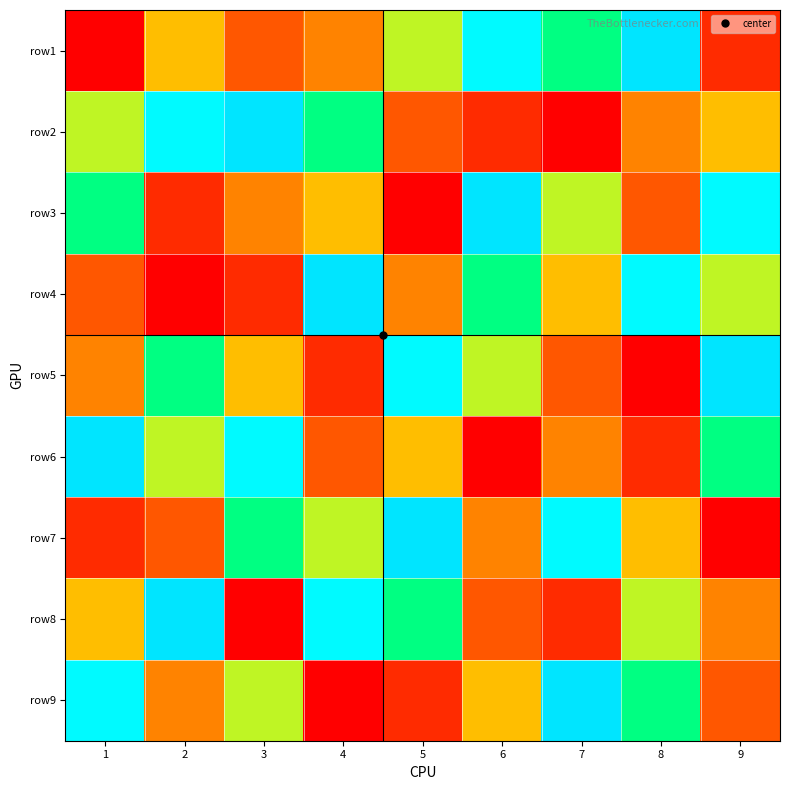

Reading left to right, list all the values displayed in this chart.

row1: 1=1	2=5	3=3	4=4	5=6	6=8	7=7	8=9	9=2
row2: 1=6	2=8	3=9	4=7	5=3	6=2	7=1	8=4	9=5
row3: 1=7	2=2	3=4	4=5	5=1	6=9	7=6	8=3	9=8
row4: 1=3	2=1	3=2	4=9	5=4	6=7	7=5	8=8	9=6
row5: 1=4	2=7	3=5	4=2	5=8	6=6	7=3	8=1	9=9
row6: 1=9	2=6	3=8	4=3	5=5	6=1	7=4	8=2	9=7
row7: 1=2	2=3	3=7	4=6	5=9	6=4	7=8	8=5	9=1
row8: 1=5	2=9	3=1	4=8	5=7	6=3	7=2	8=6	9=4
row9: 1=8	2=4	3=6	4=1	5=2	6=5	7=9	8=7	9=3